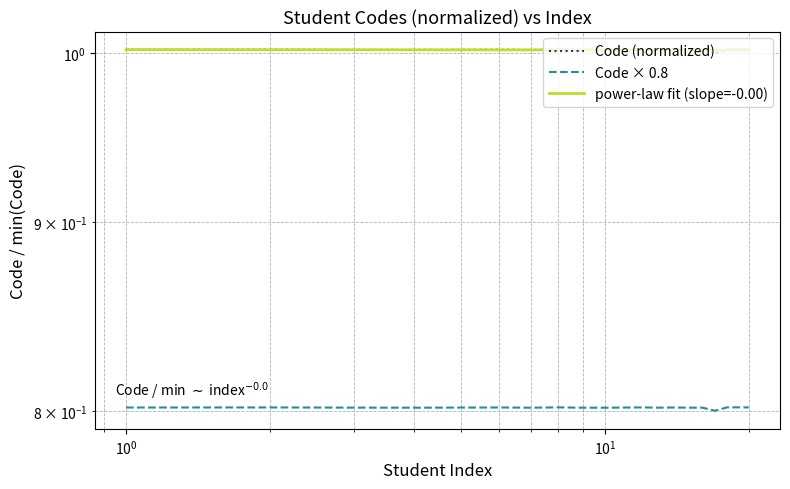

What is the greatest value displayed?

1.0